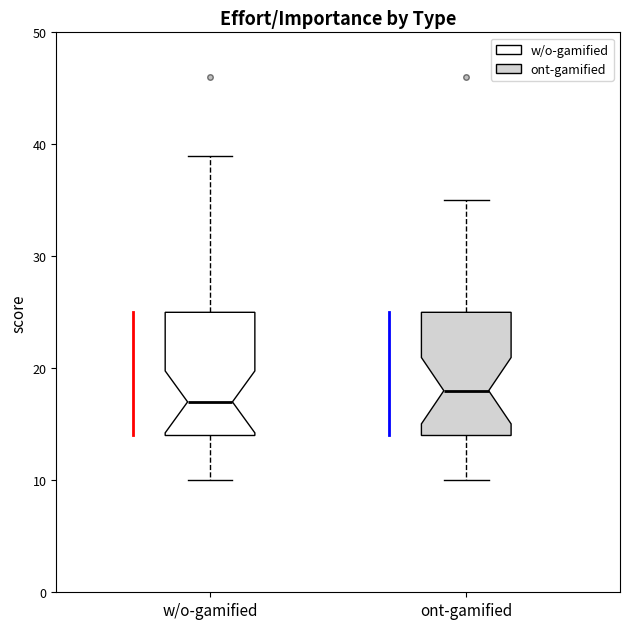

Where is the lower edge of the box for w/o-gamified on the y-axis? The values are not printed on the chart, so give them approximately, as read against the axis.

14